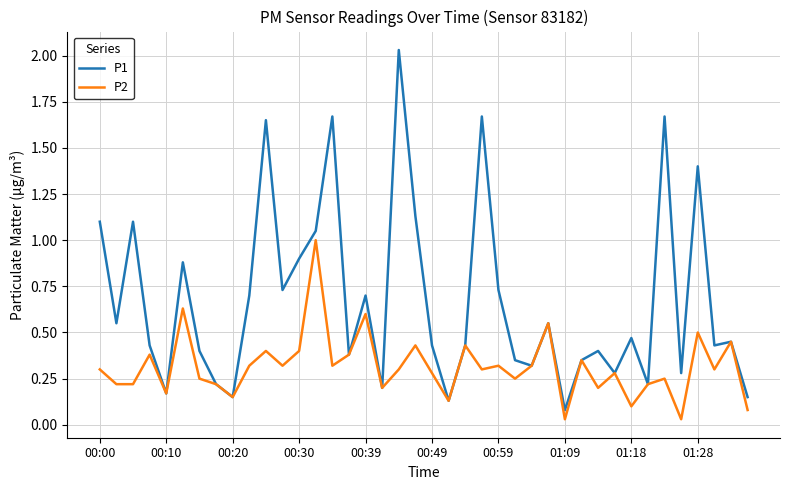

Which series has the largest total across all categories?

P1